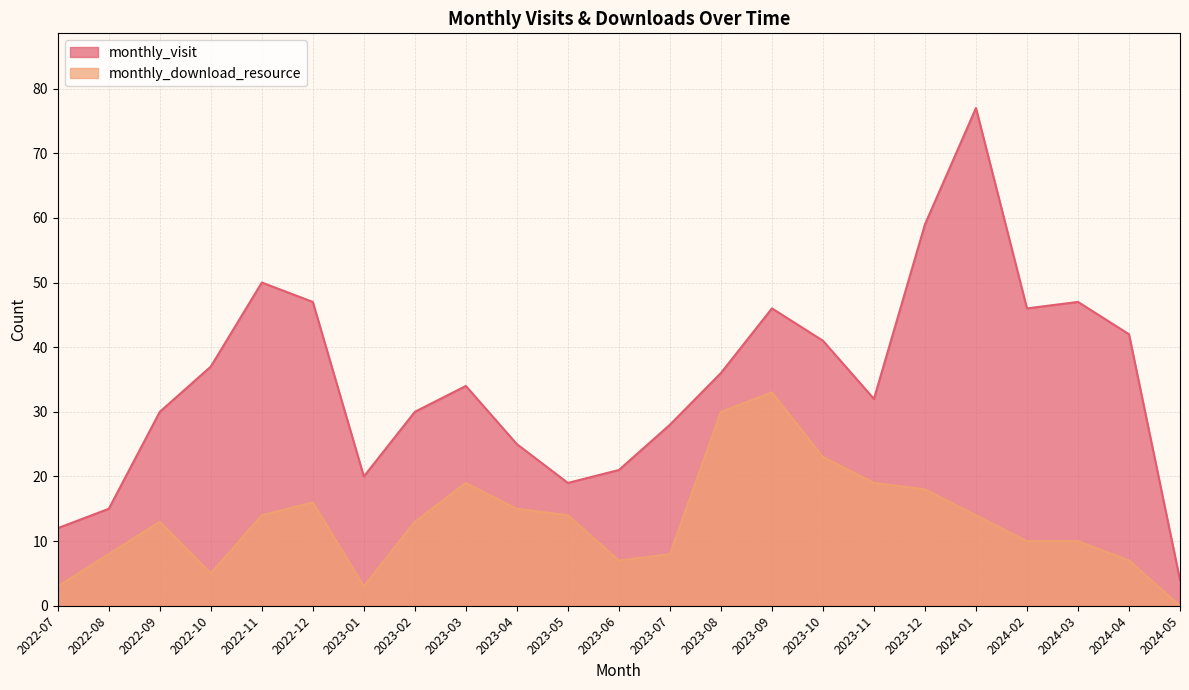

At which category does monthly_download_resource reach its first local valley?

2022-10